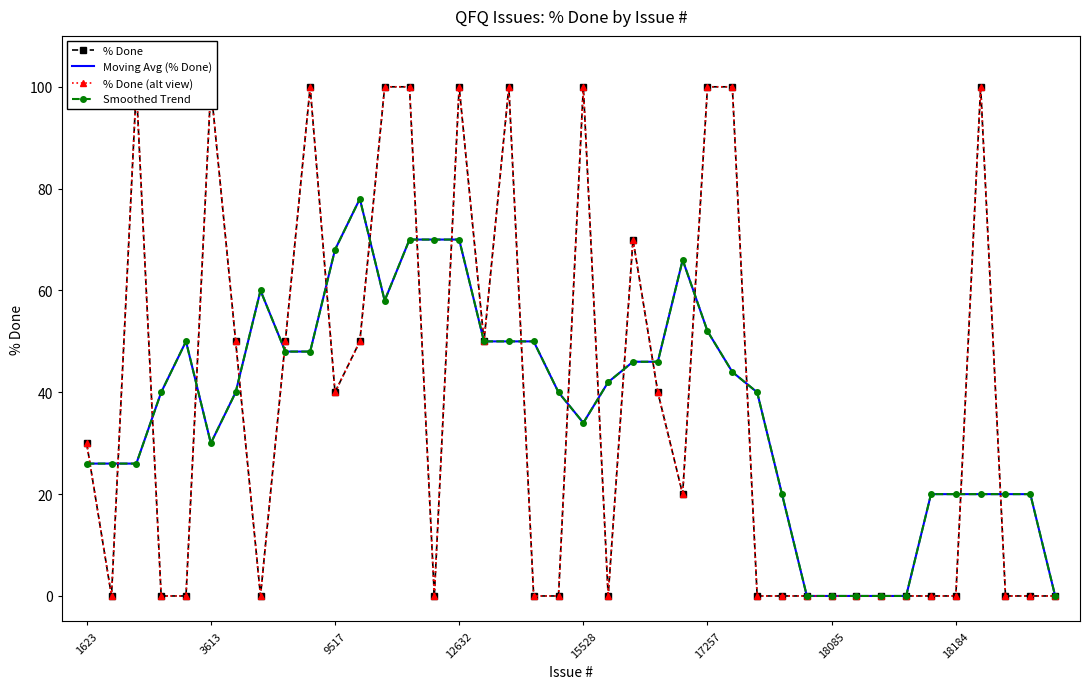

What position from the right is 32?

8